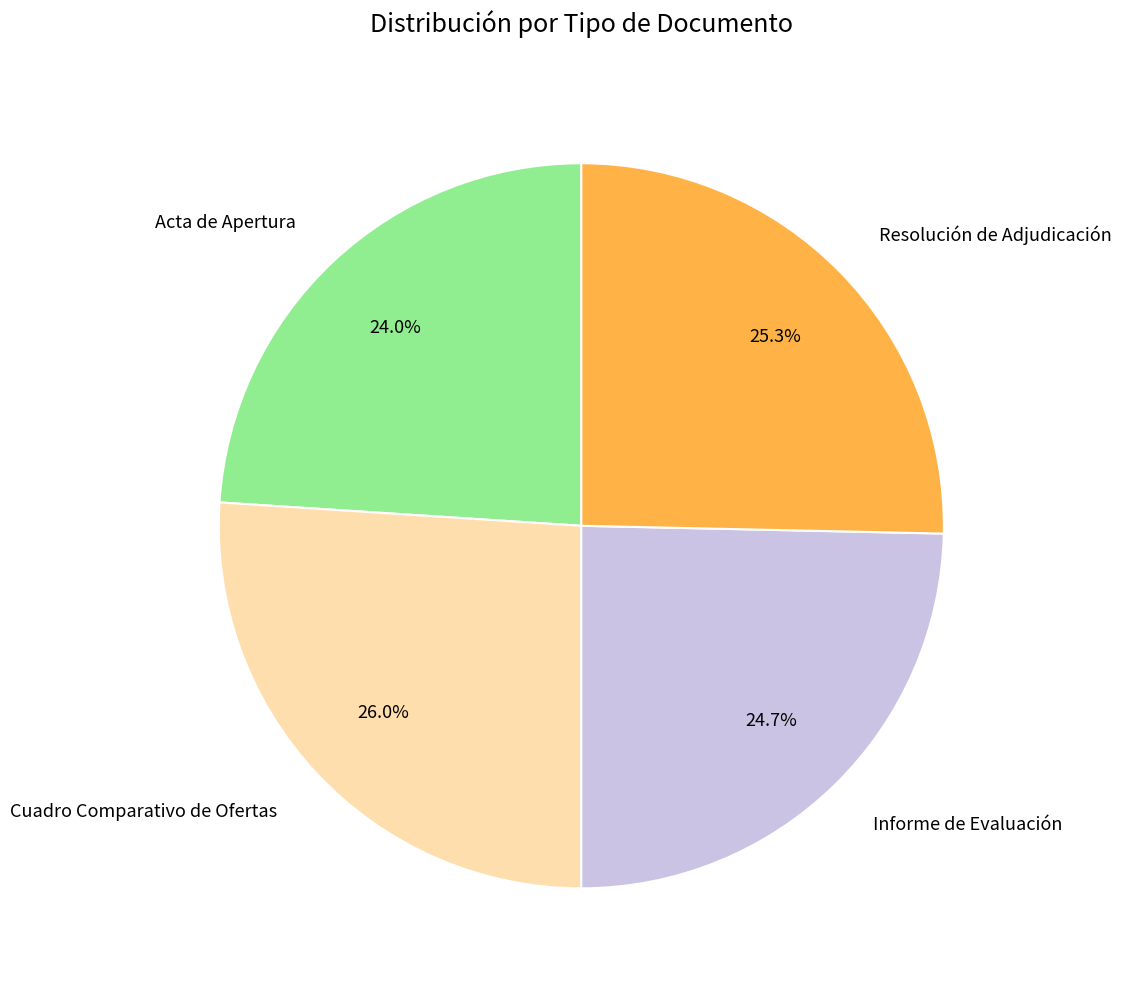

Does Resolución de Adjudicación account for over 50% of the chart?

No